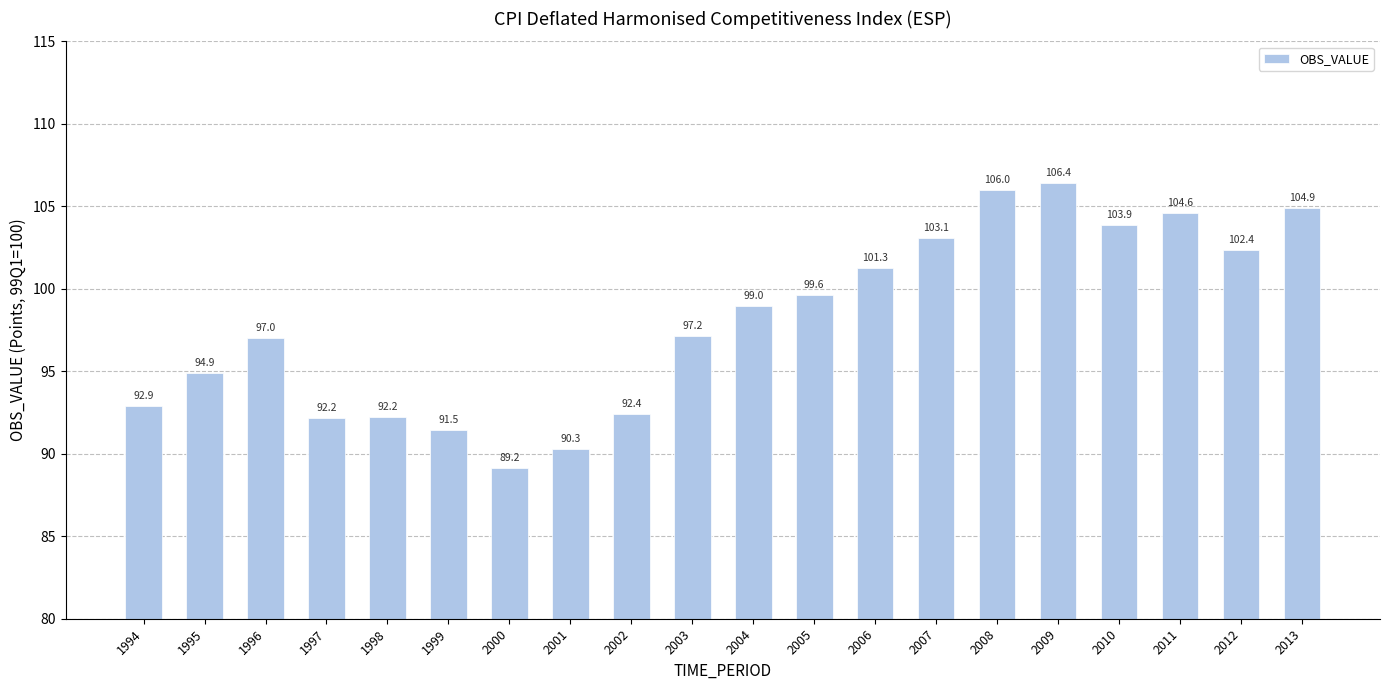

How many values exceed 98?

10